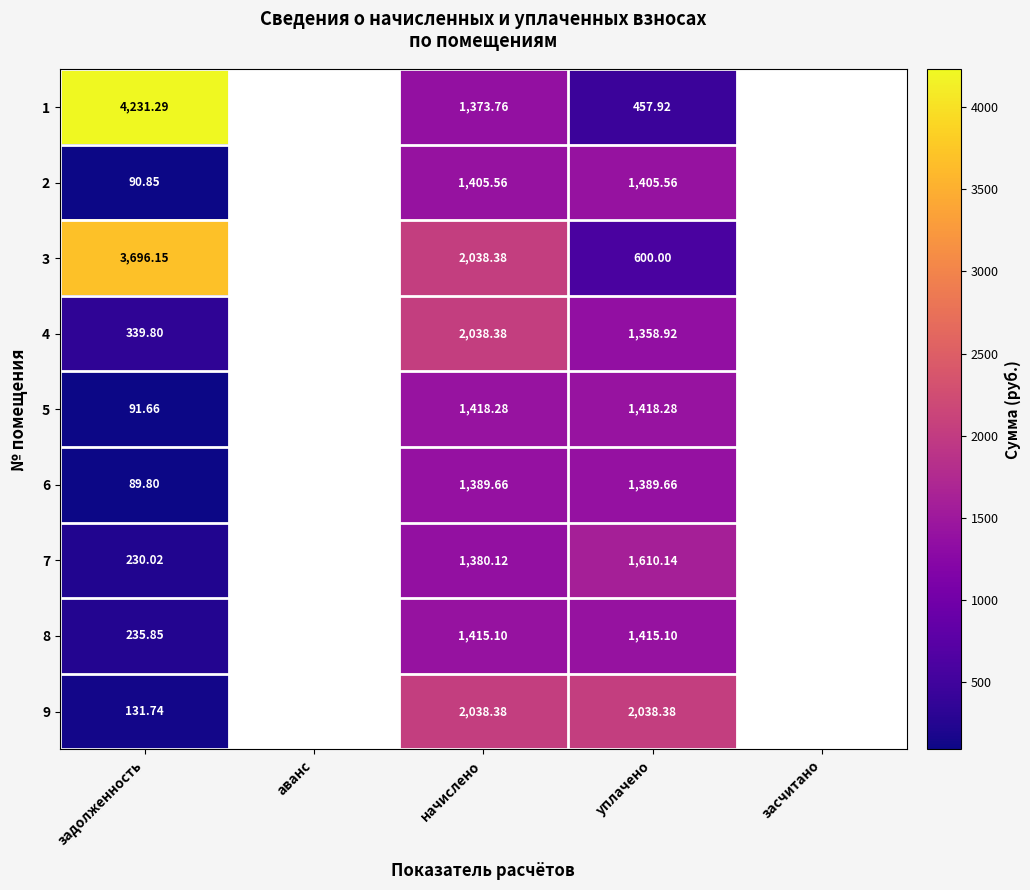

At which category is the sum across all series the highest?

начислено